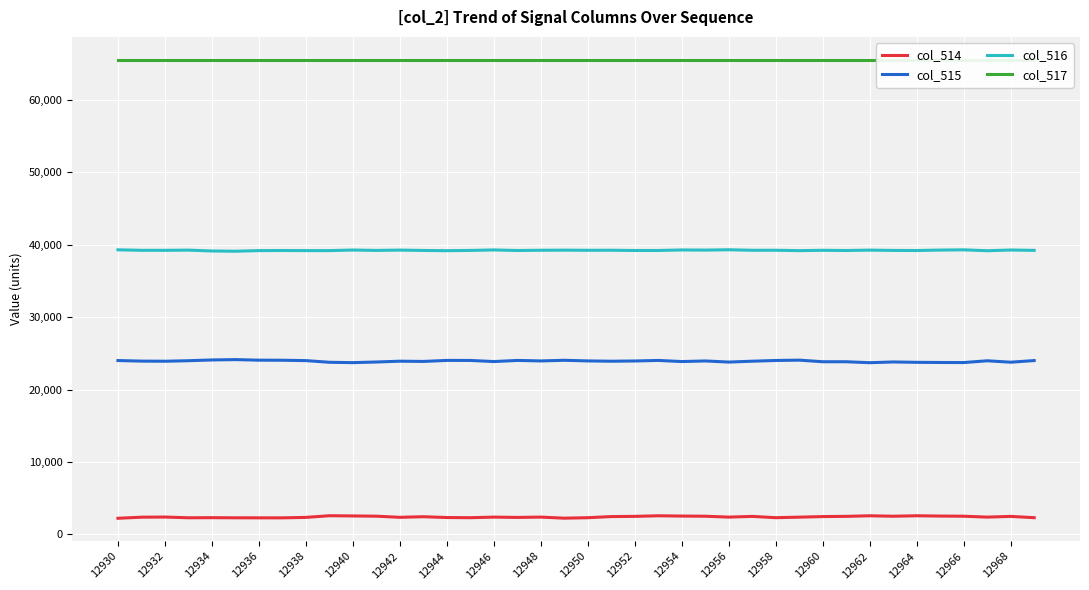

Is the value of col_514 at 12956 greater than the value of col_515 at 12948?

No